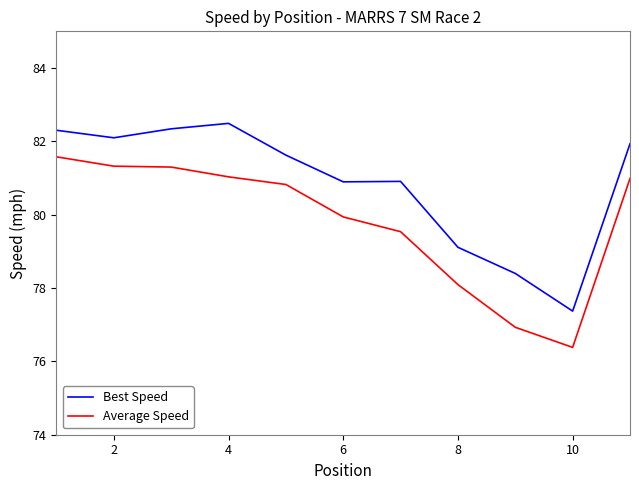

Reading left to right, what are all the values shown in this chart?

Best Speed: 82.3	82.1	82.3	82.5	81.6	80.9	80.9	79.1	78.4	77.4	81.9
Average Speed: 81.6	81.3	81.3	81.0	80.8	79.9	79.5	78.1	76.9	76.4	81.0